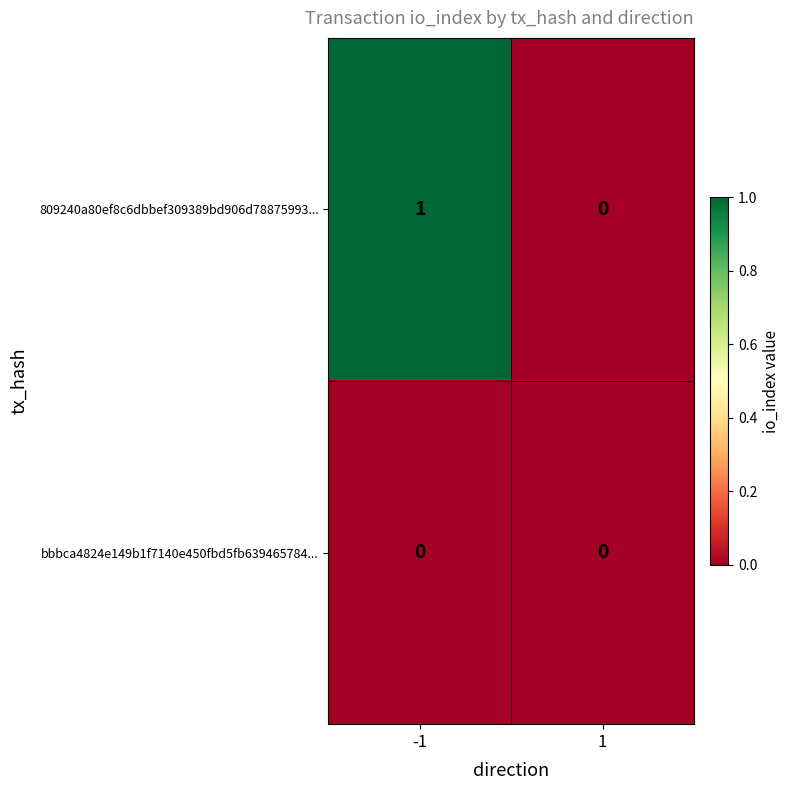

How many data points does each series have?

2